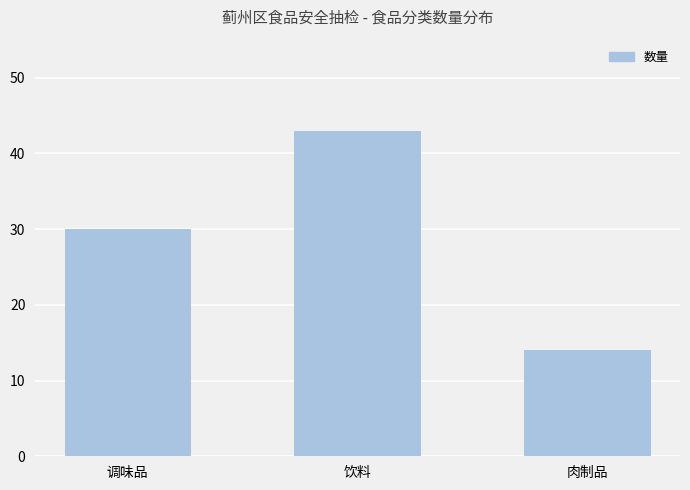

How many categories are shown in the chart?

3